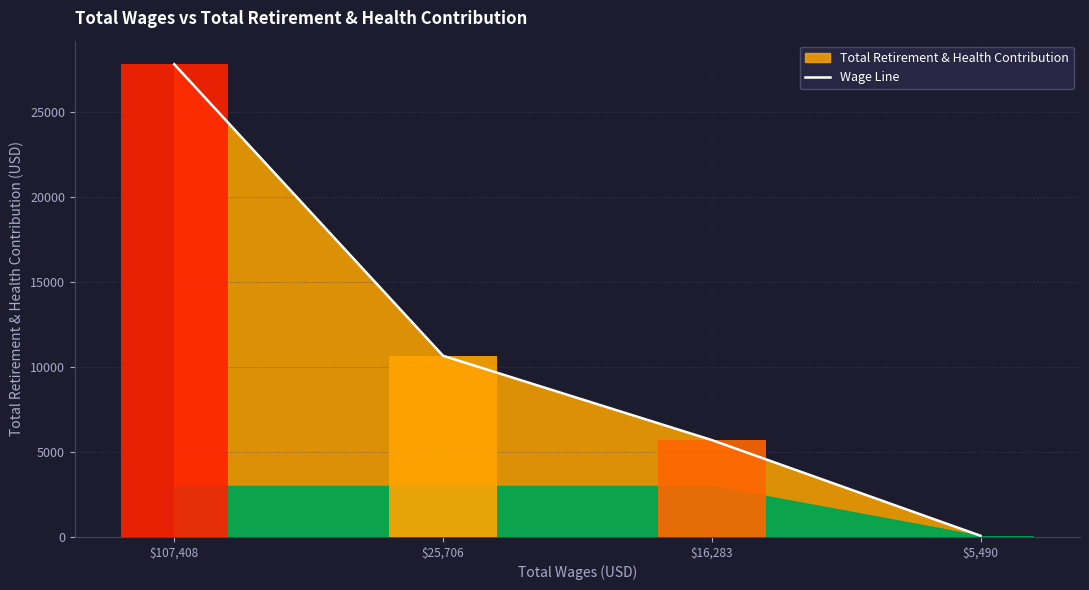

What value does the data have at $107,408, to the nearest 50?

27800